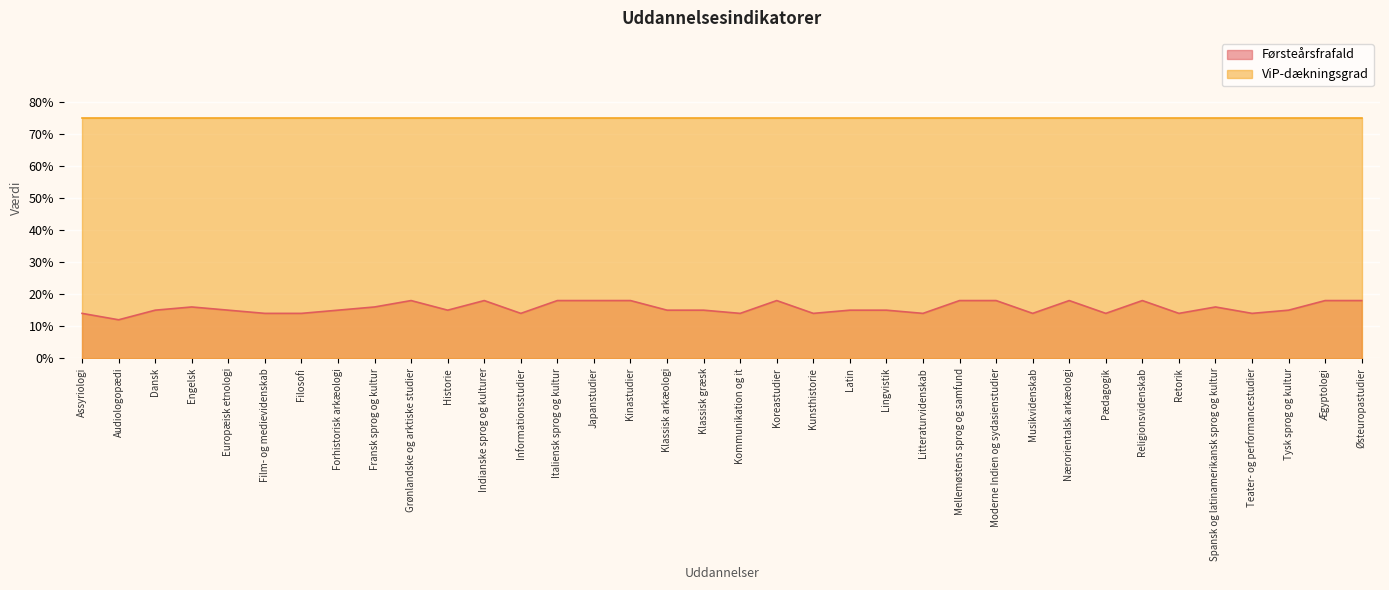

How many values are between 0 and 1?

36